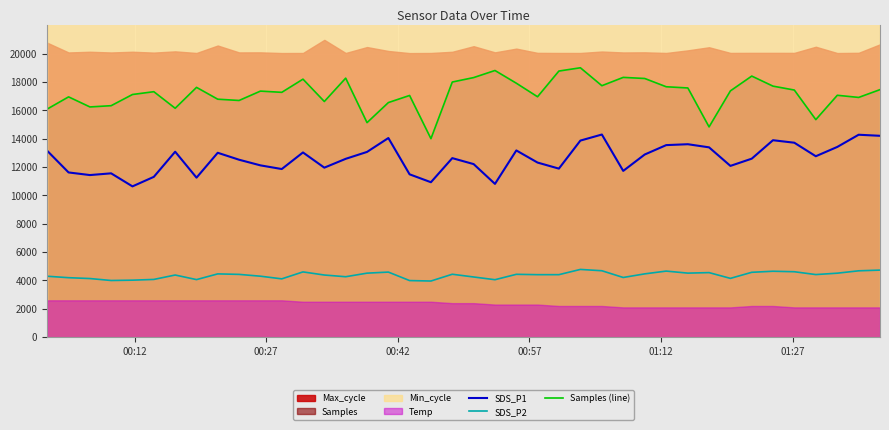

What is the maximum value for Samples (line)?

19000.0